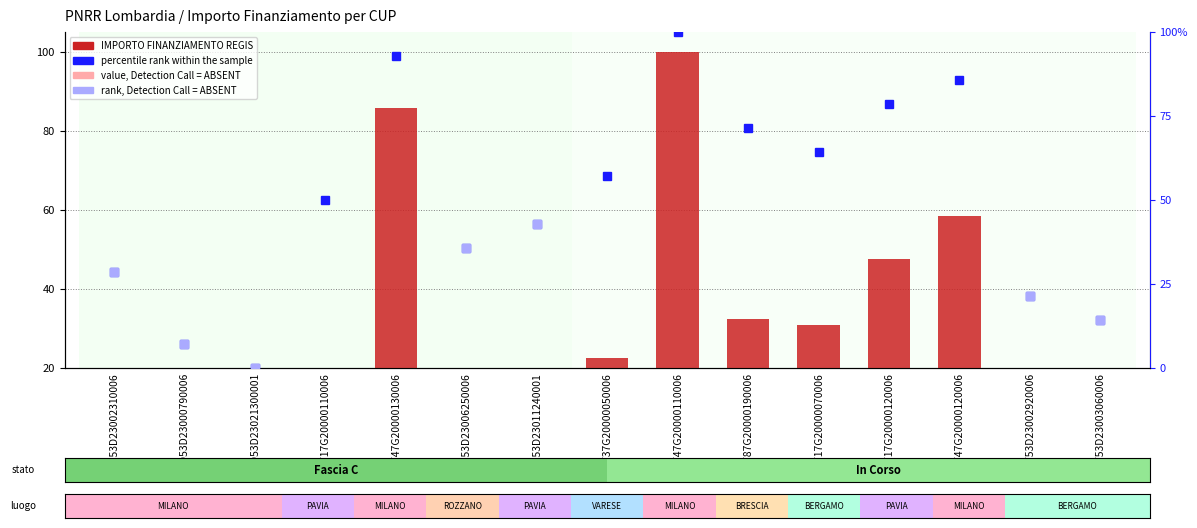

Reading right to left, transcribe all the data shown in this chart.

IMPORTO FINANZIAMENTO REGIS: F53D23003060006=0.2	F53D23002920006=0.2	F47G20000120006=58.3	F17G20000120006=47.5	F17G20000070006=30.8	F87G20000190006=32.5	F47G20000110006=100.0	F37G20000050006=22.5	H53D23011240001=0.4	H53D23006250006=0.3	F47G20000130006=85.8	F17G20000110006=4.2	D53D23021300001=0.1	D53D23000790006=0.2	H53D23002310006=0.3
value, Detection Call = ABSENT: F53D23003060006=0.1	F53D23002920006=0.1	F47G20000120006=0.0	F17G20000120006=0.0	F17G20000070006=0.0	F87G20000190006=0.0	F47G20000110006=0.0	F37G20000050006=0.0	H53D23011240001=0.2	H53D23006250006=0.2	F47G20000130006=0.0	F17G20000110006=0.0	D53D23021300001=0.1	D53D23000790006=0.1	H53D23002310006=0.1
percentile rank within the sample: F53D23003060006=14.3	F53D23002920006=21.4	F47G20000120006=85.7	F17G20000120006=78.6	F17G20000070006=64.3	F87G20000190006=71.4	F47G20000110006=100.0	F37G20000050006=57.1	H53D23011240001=42.9	H53D23006250006=35.7	F47G20000130006=92.9	F17G20000110006=50.0	D53D23021300001=0.0	D53D23000790006=7.1	H53D23002310006=28.6